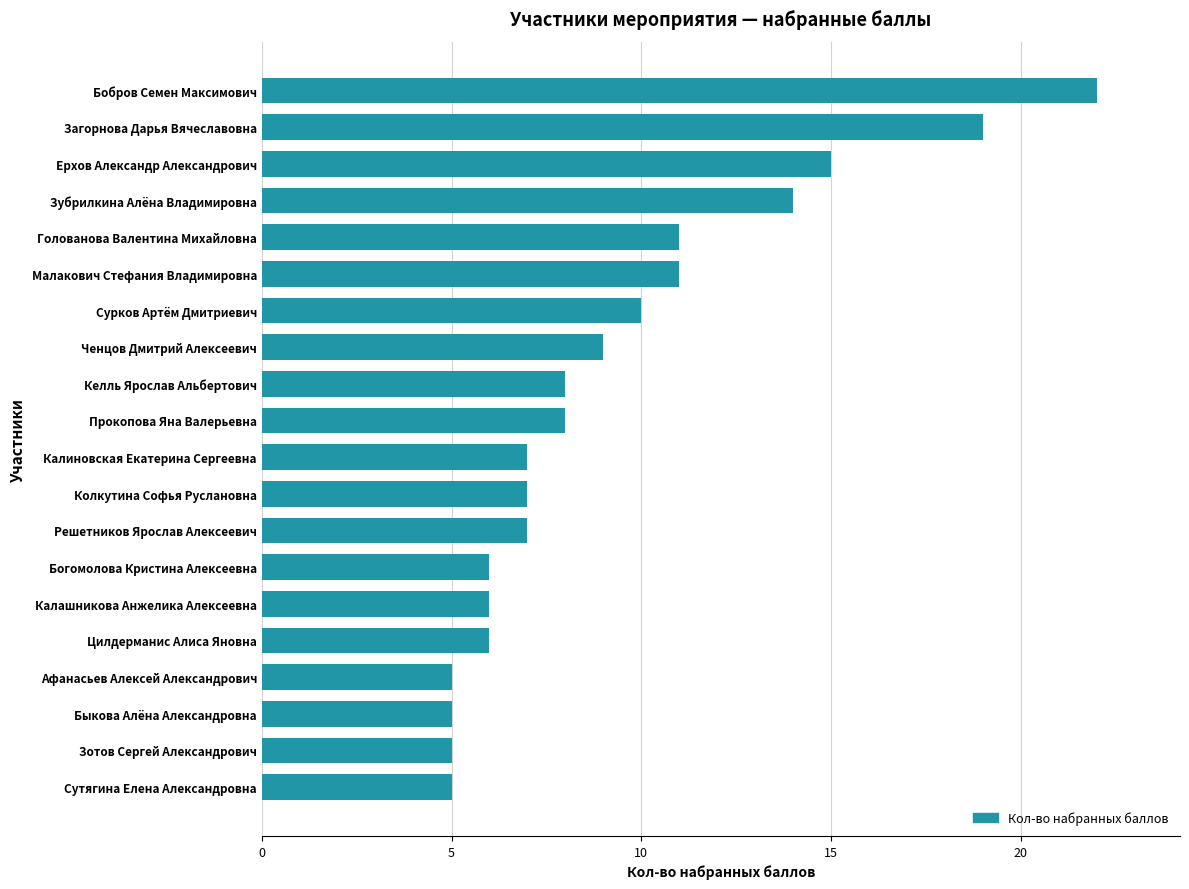

True or false: the data shows 11 at Голованова Валентина Михайловна.

True